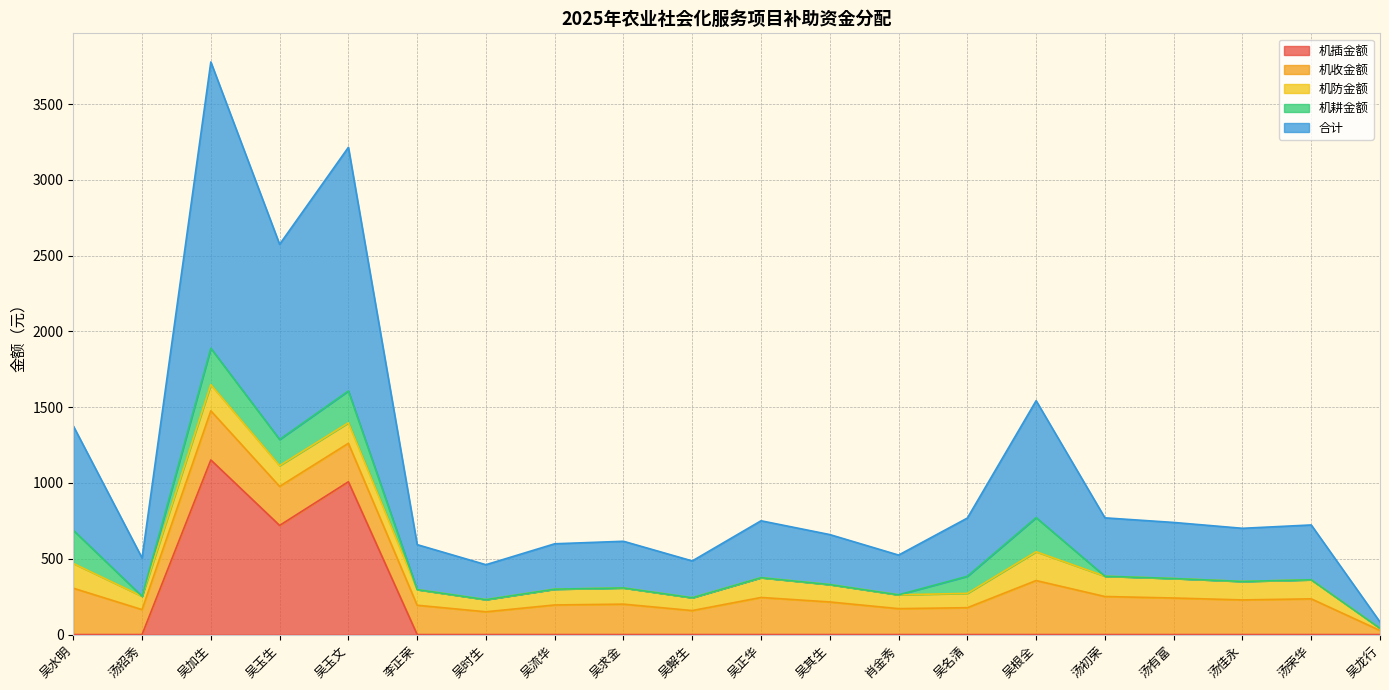

True or false: 机耕金额 and 机防金额 cross at least once.

True